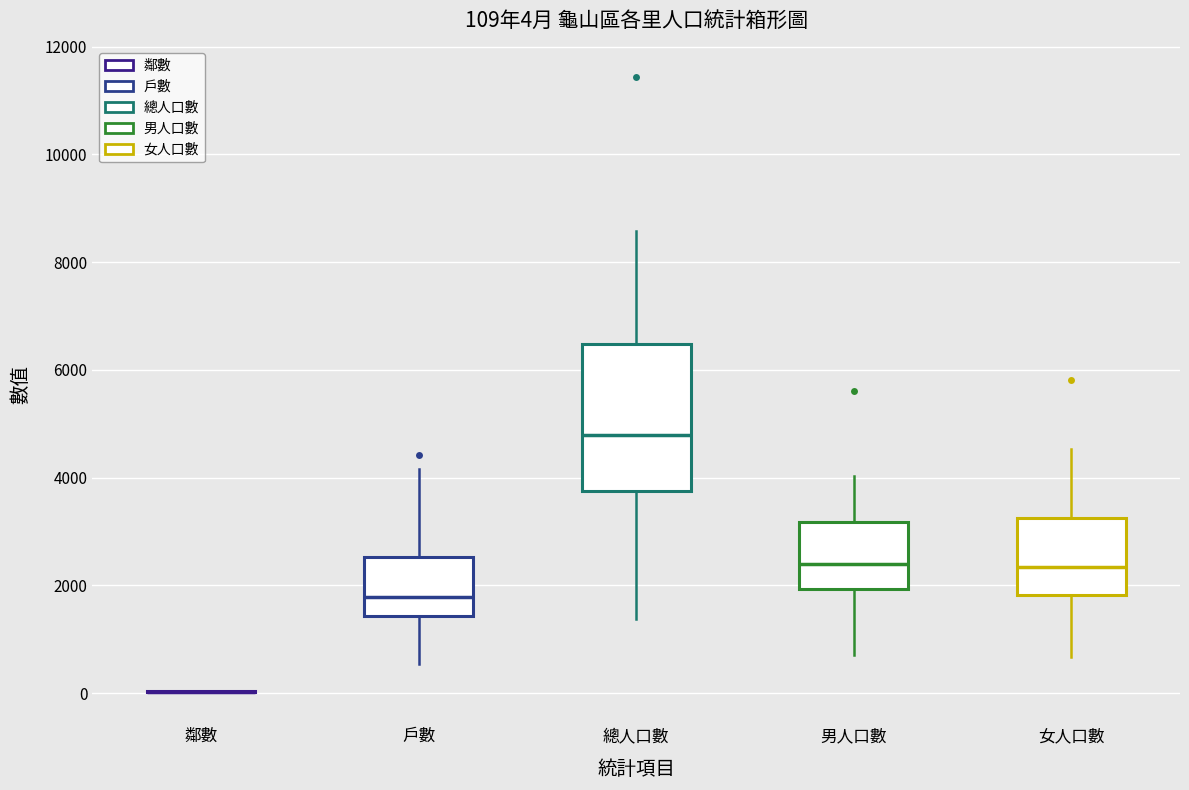

Which box is the tallest, from its lower edge to its upper edge?

總人口數